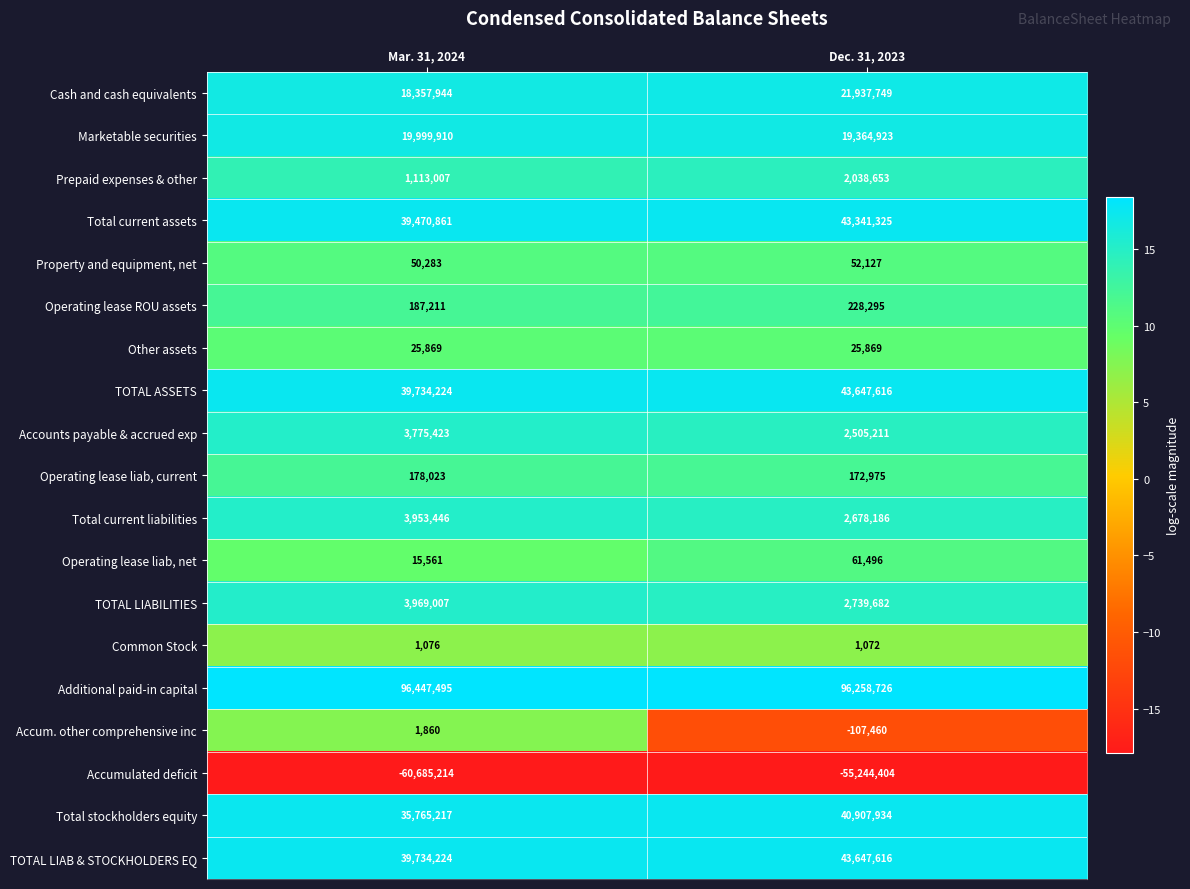

Rank the categories by Operating lease ROU assets value from lowest to highest.

Mar. 31, 2024, Dec. 31, 2023